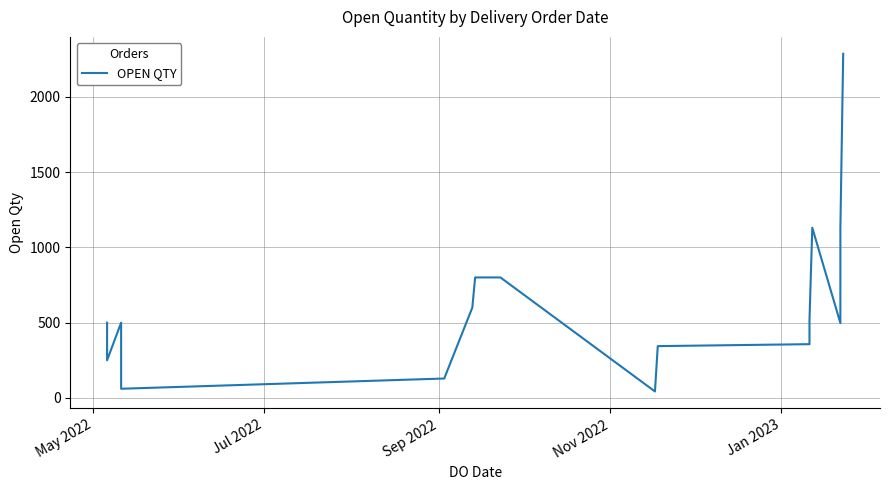

Count the number of categories in the chart.

19